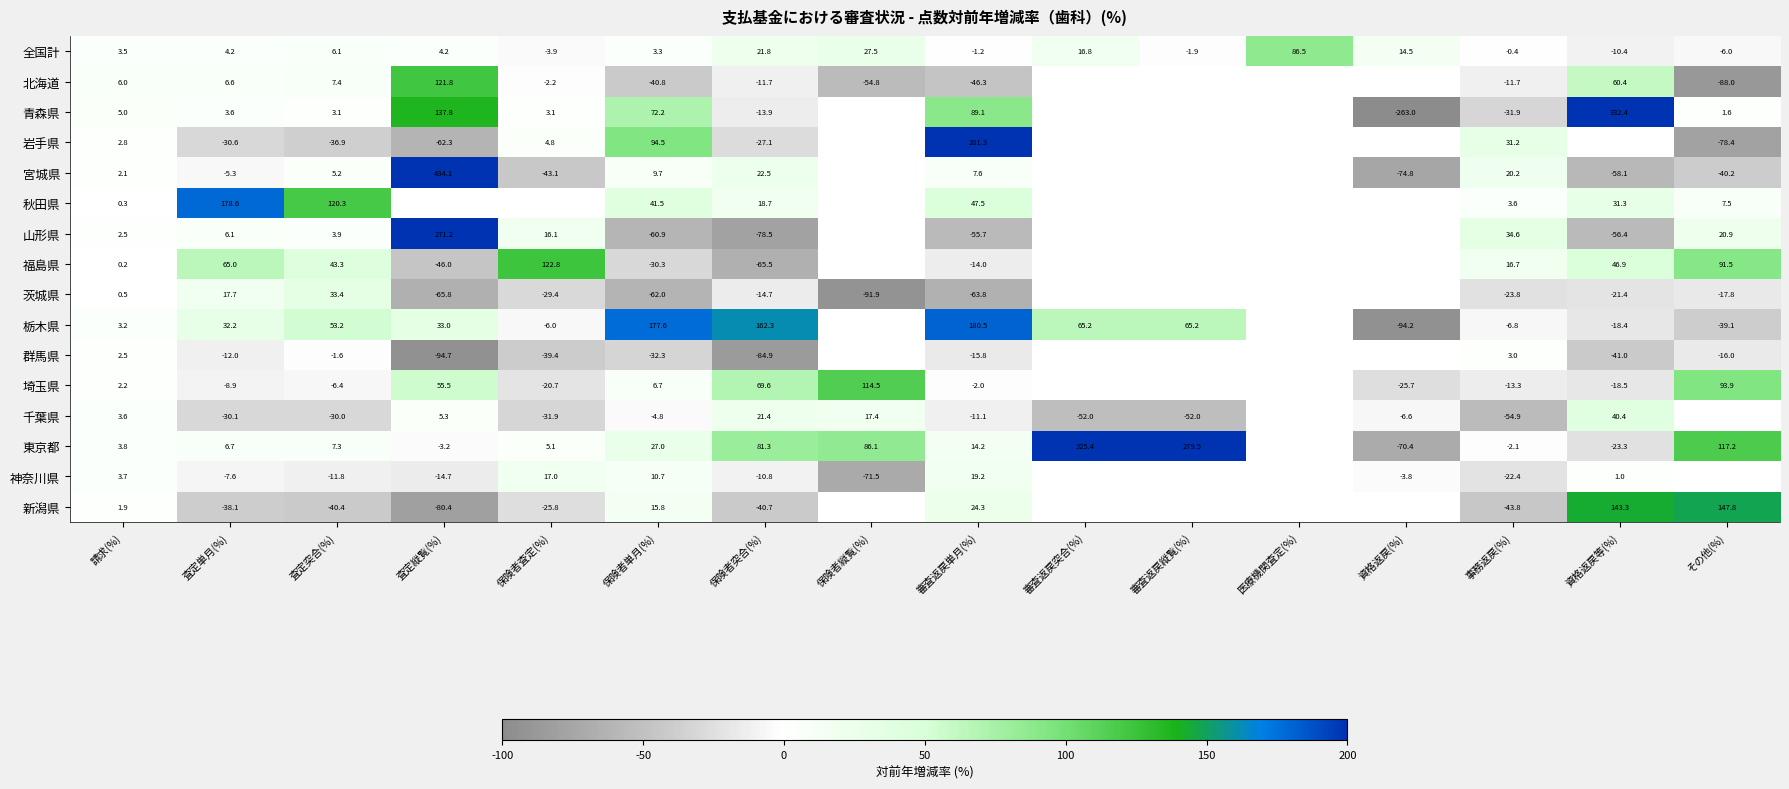

What is the difference between the highest and lowest values at 審査返戻単月(%)?

265.1